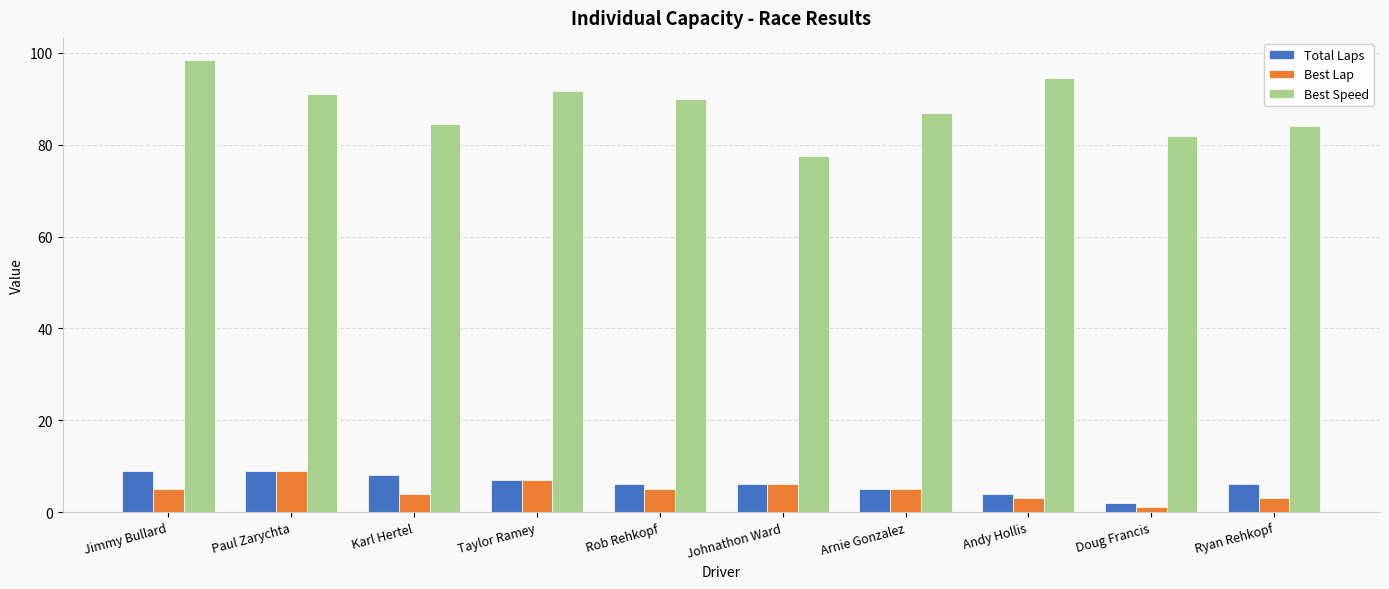

Reading left to right, transcribe all the data shown in this chart.

Total Laps: Jimmy Bullard=9.0	Paul Zarychta=9.0	Karl Hertel=8.0	Taylor Ramey=7.0	Rob Rehkopf=6.0	Johnathon Ward=6.0	Arnie Gonzalez=5.0	Andy Hollis=4.0	Doug Francis=2.0	Ryan Rehkopf=6.0
Best Lap: Jimmy Bullard=5.0	Paul Zarychta=9.0	Karl Hertel=4.0	Taylor Ramey=7.0	Rob Rehkopf=5.0	Johnathon Ward=6.0	Arnie Gonzalez=5.0	Andy Hollis=3.0	Doug Francis=1.0	Ryan Rehkopf=3.0
Best Speed: Jimmy Bullard=98.4	Paul Zarychta=91.1	Karl Hertel=84.5	Taylor Ramey=91.8	Rob Rehkopf=89.9	Johnathon Ward=77.5	Arnie Gonzalez=86.9	Andy Hollis=94.5	Doug Francis=82.0	Ryan Rehkopf=84.0